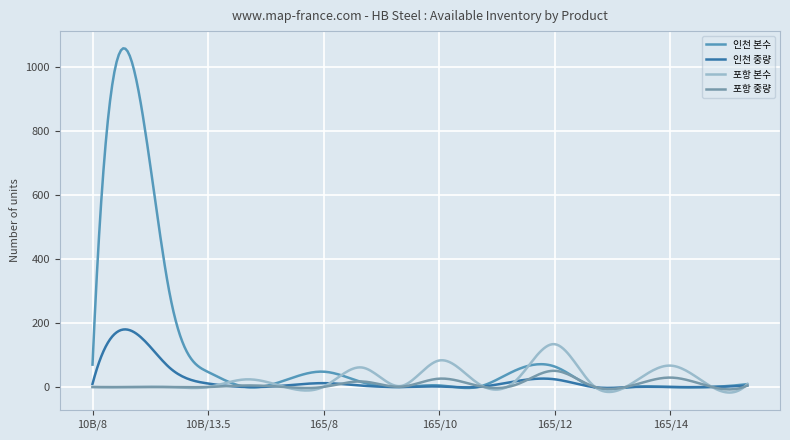

How many lines are shown in the chart?

4